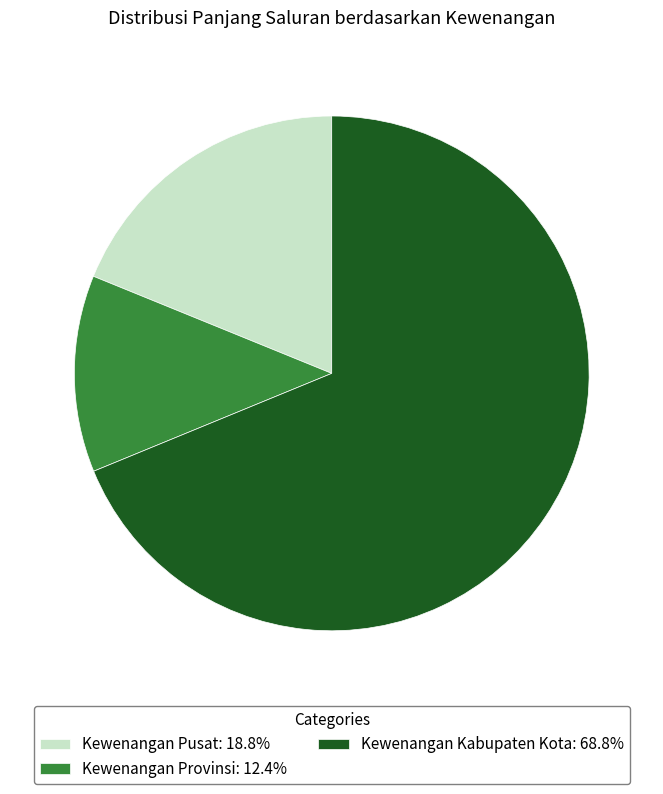

Count the number of slices in the pie.

3